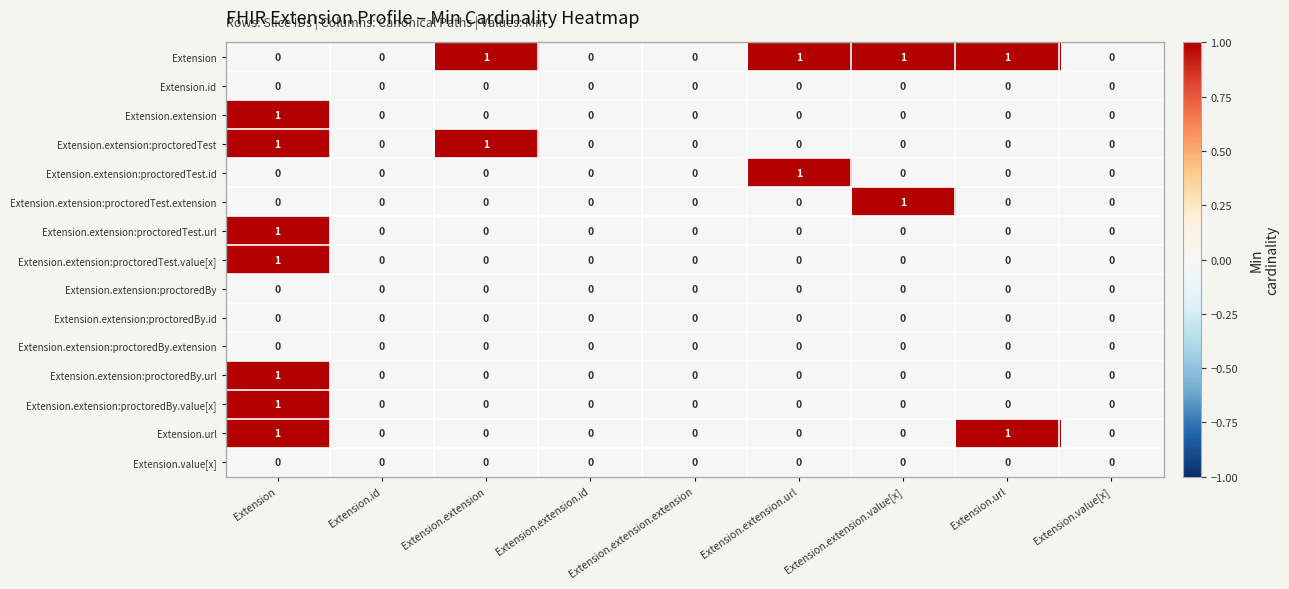

The value of Extension.extension:proctoredBy.url at Extension.value[x] is 0. True or false?

True